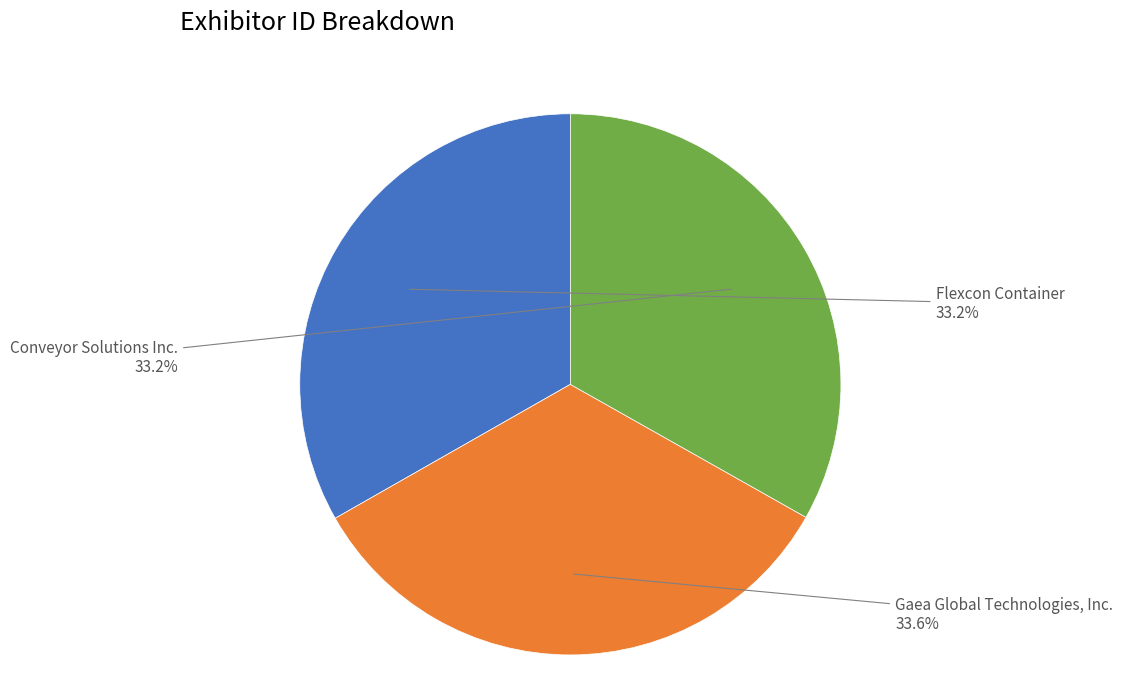

To the nearest percent, what is the average slice percentage?

33%